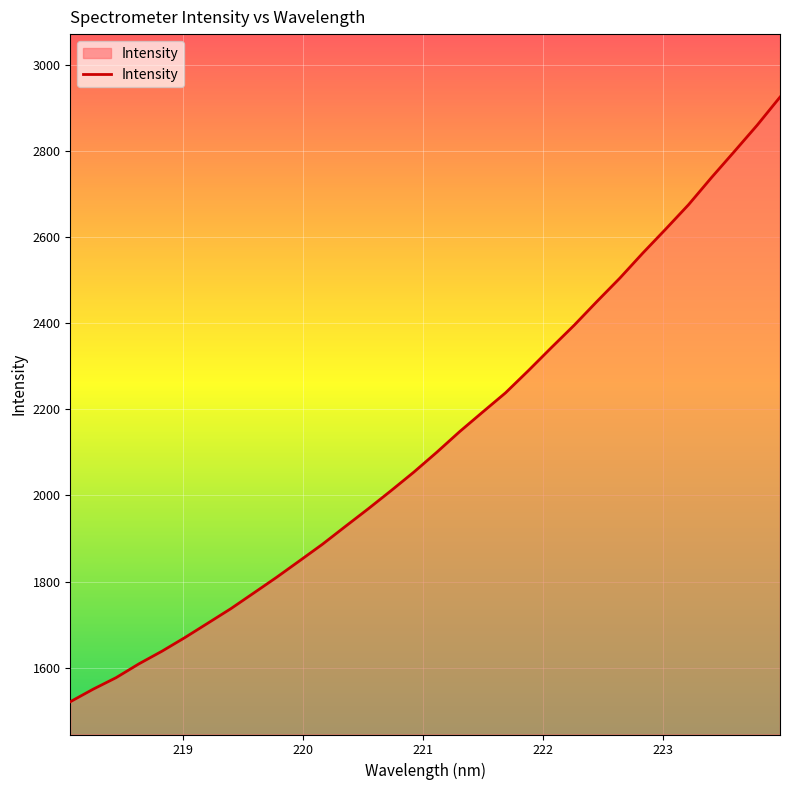

What is the difference between the maximum and minimum values?

1403.8